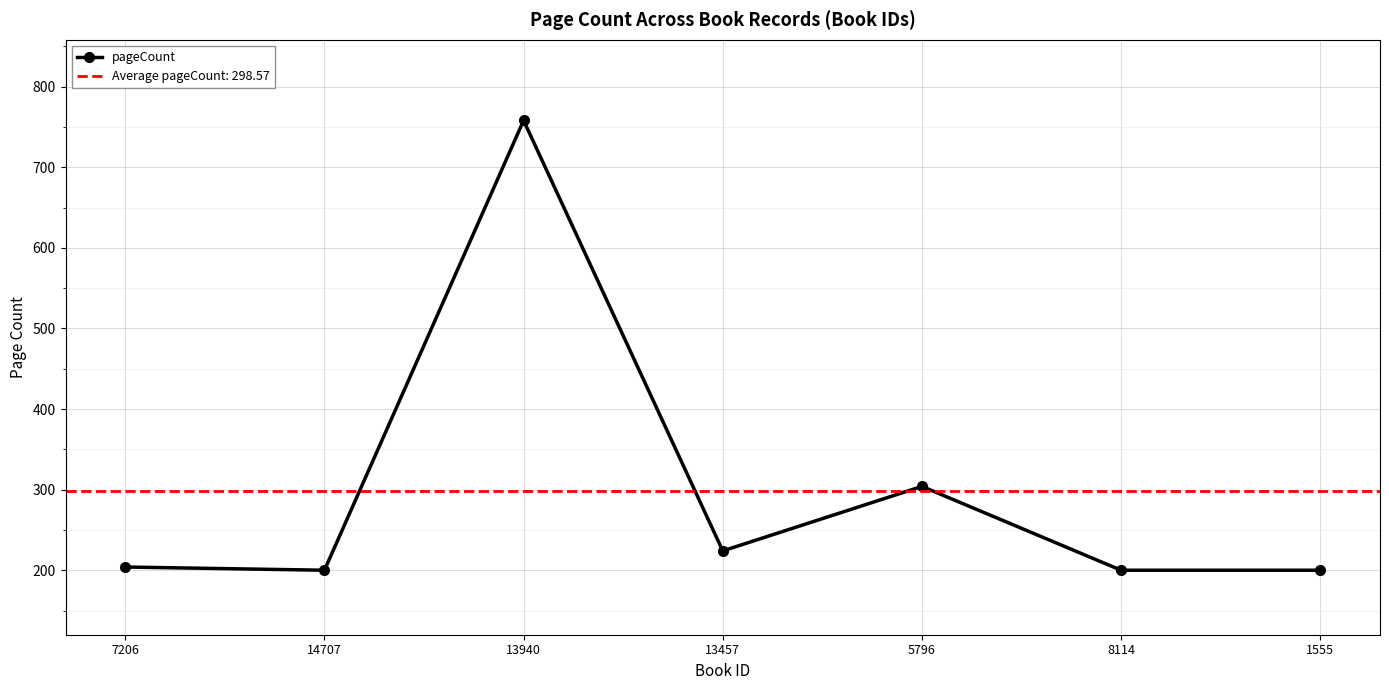

What is the minimum value shown in the chart?

200